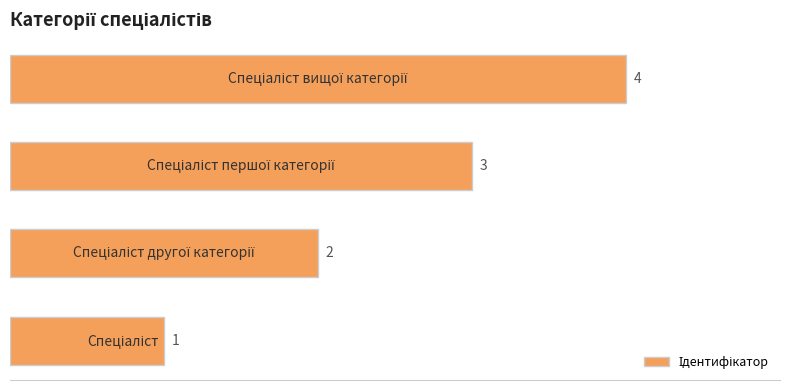

What is the sum of all values?

10